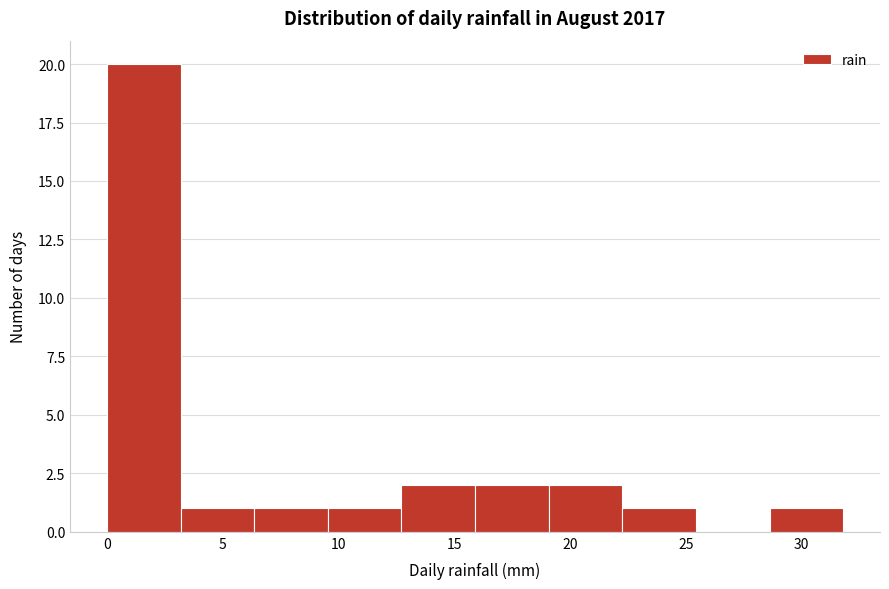

Over which range of the x-axis is the bar tallest?

0.0 to 3.0